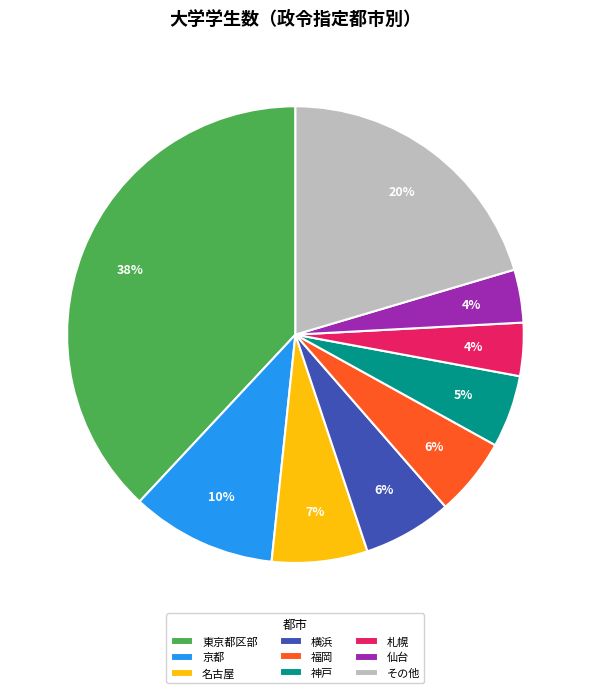

Is 横浜 the majority of the pie?

No